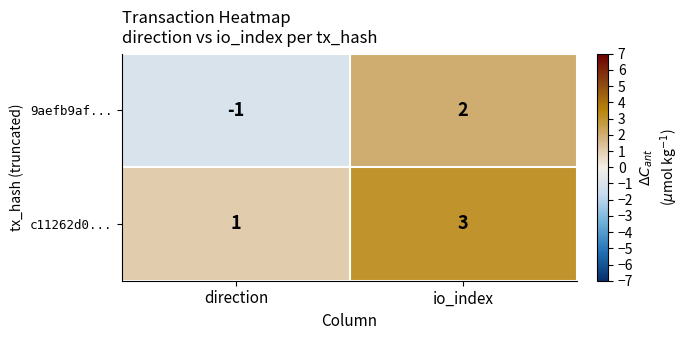

What is the difference between the maximum and minimum values in the 9aefb9af... series?

3